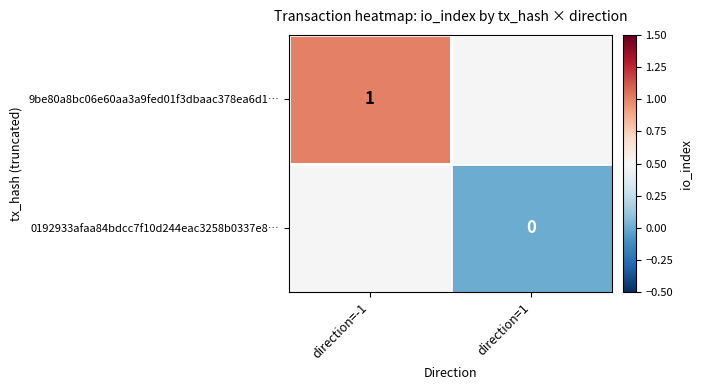

Is it true that 9be80a8bc06e60aa3a9fed01f3dbaac378ea6d1… equals 1 at direction=-1?

True